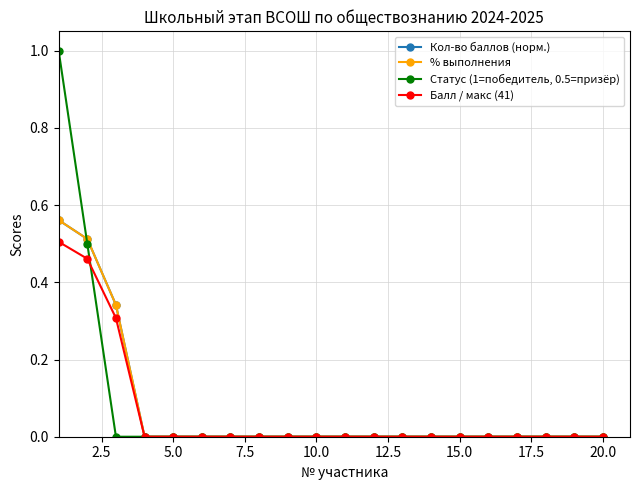

Is this an area chart (filled region under the line)?

No